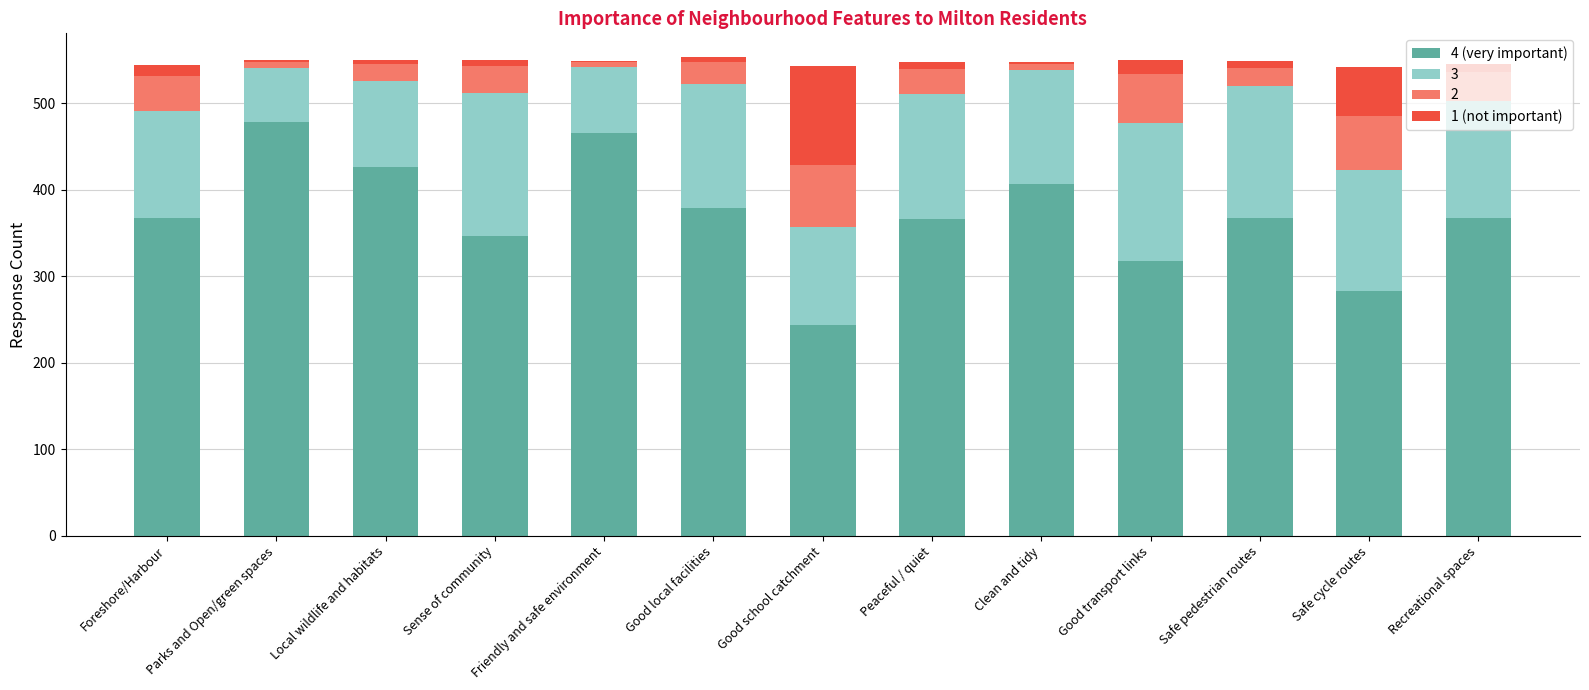

Which category has the lowest value in the 4 (very important) series?

Good school catchment